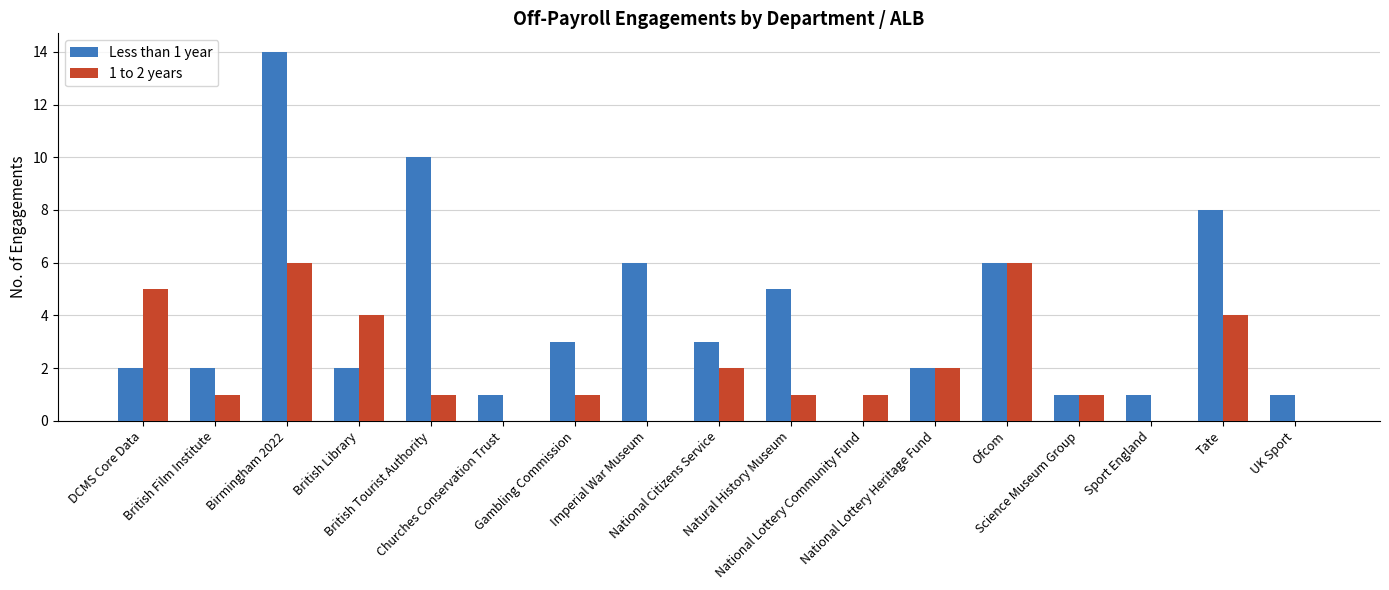

What is the sum of the 1 to 2 years values at National Citizens Service and Tate?

6